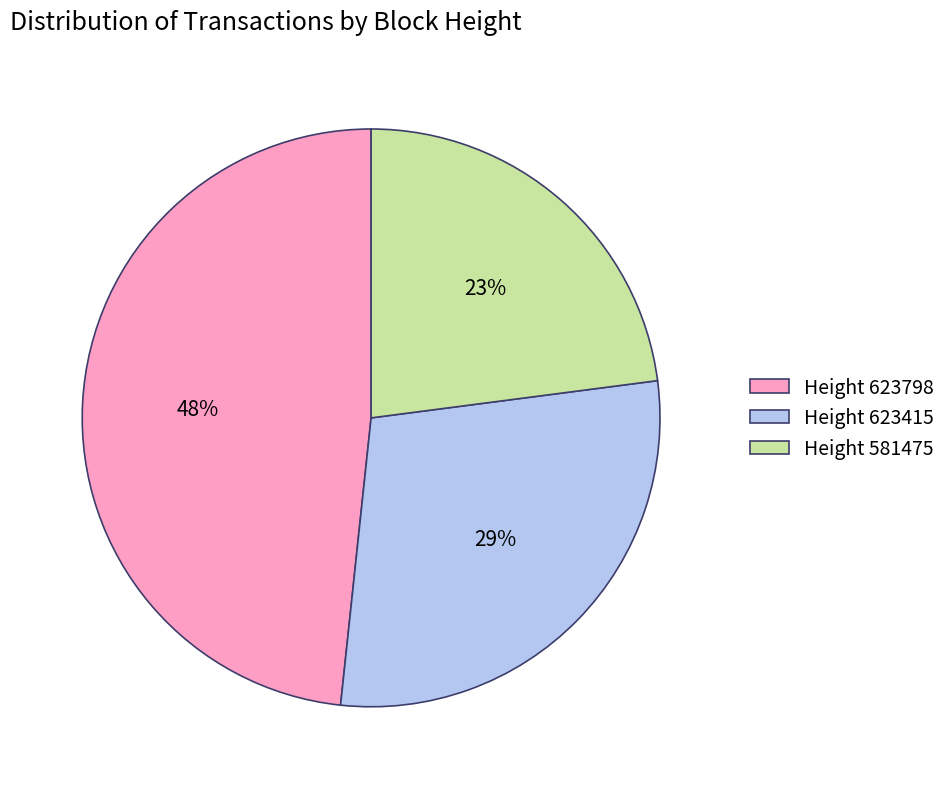

Between Height 623798 and Height 581475, which is larger?

Height 623798